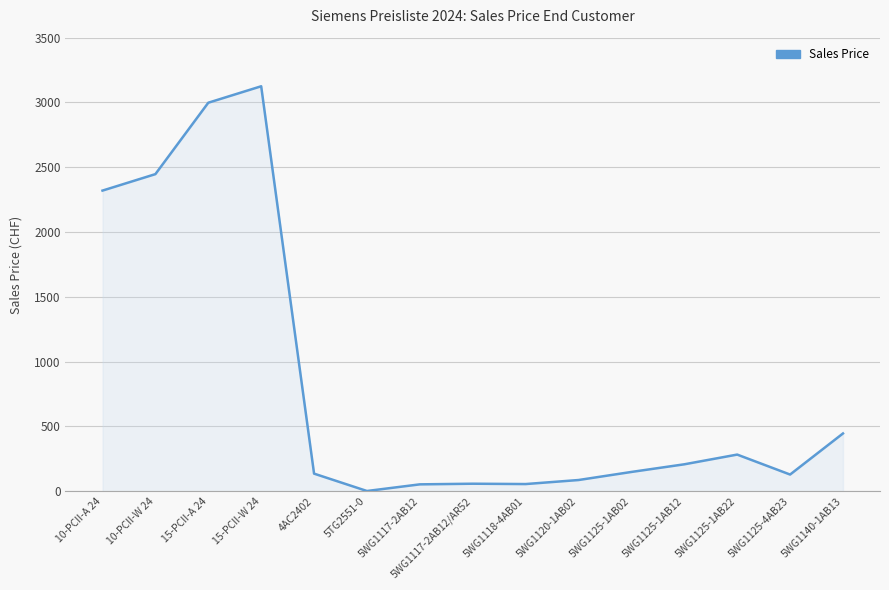

What is the difference between the maximum and minimum values?

3123.0